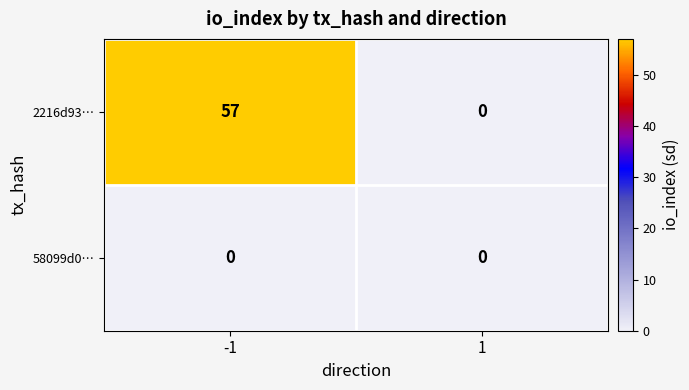

The value of 58099d0… at 1 is 0. True or false?

True